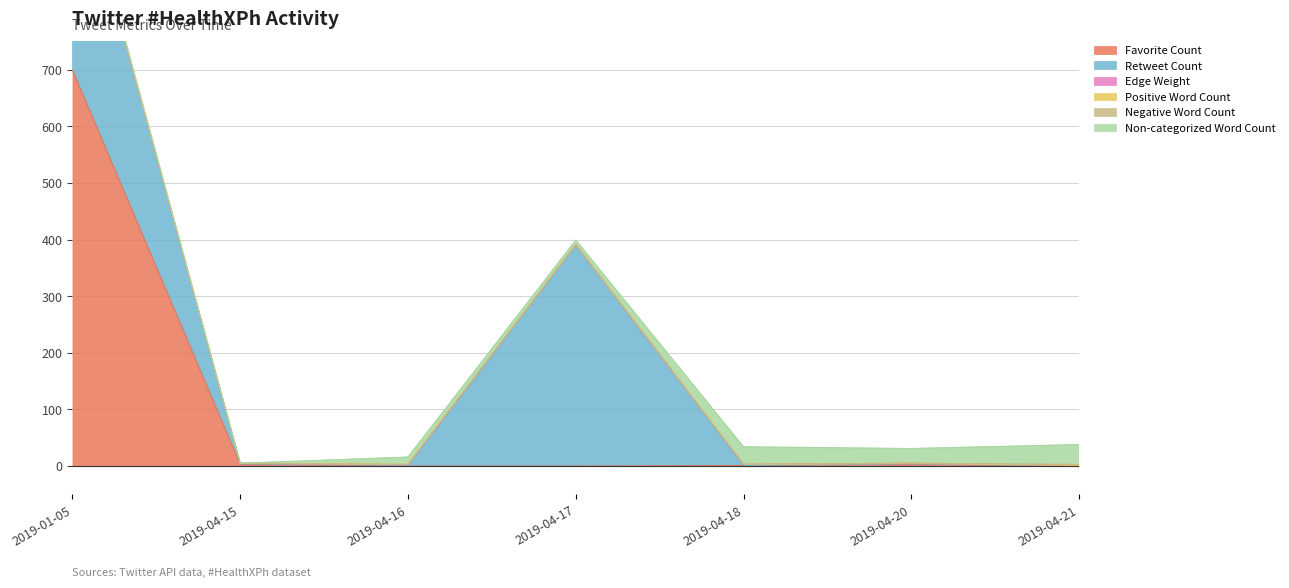

True or false: Non-categorized Word Count and Positive Word Count intersect in this chart.

False